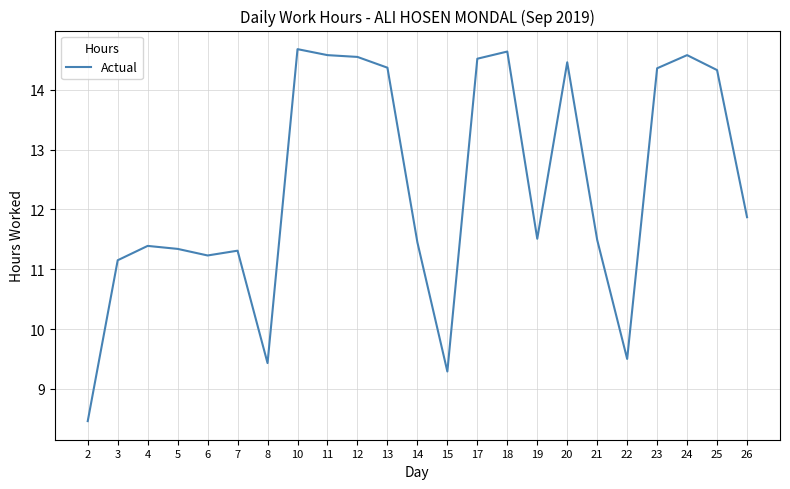

The chart shows a value of 17.2 at 14. True or false?

False